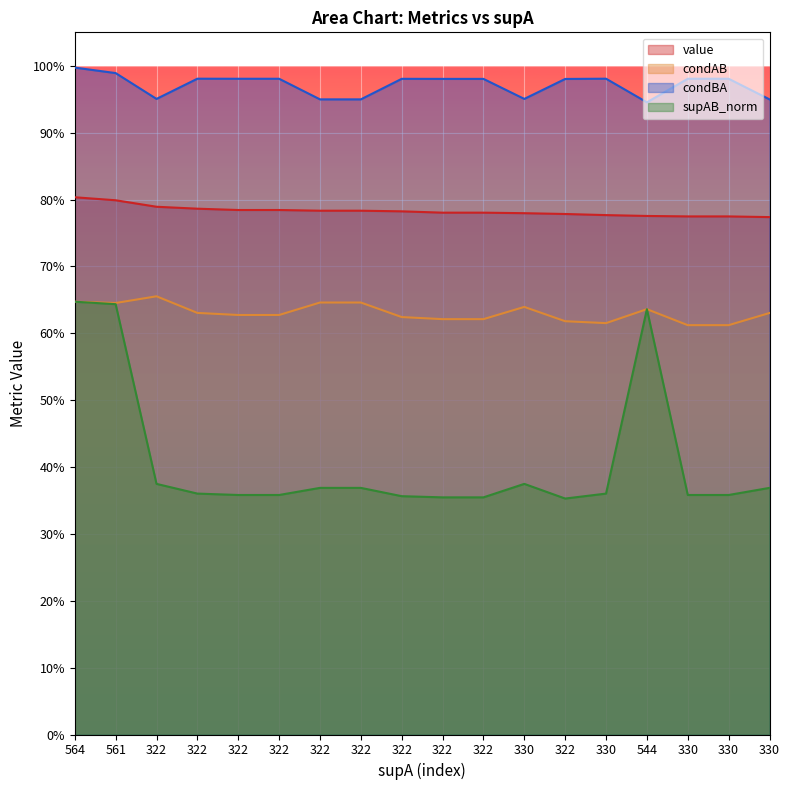

List the series in order of their peak value, lowest first.

supAB_norm, condAB, value, condBA